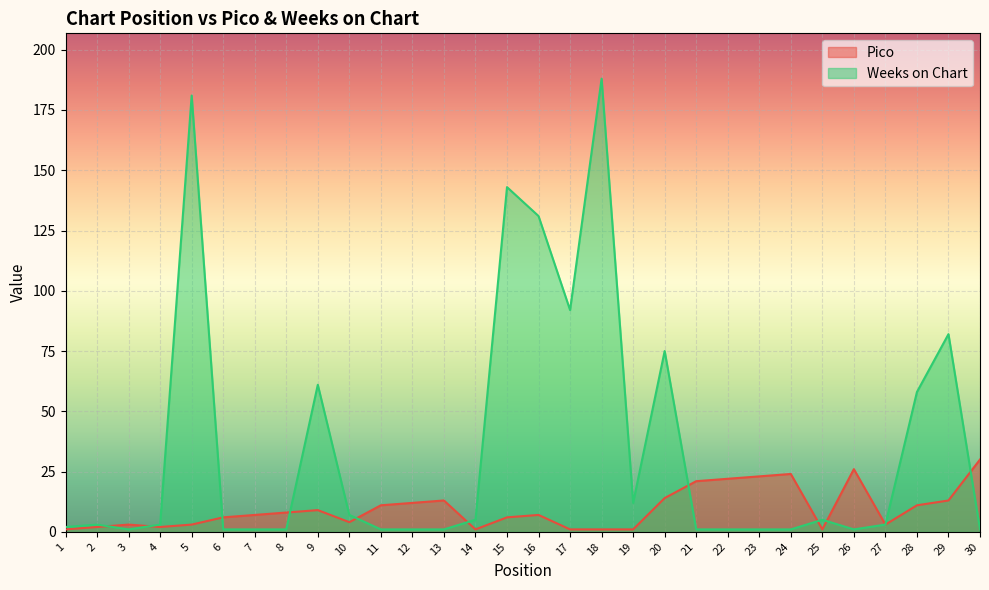

Is it true that Pico equals 3 at 4?

False